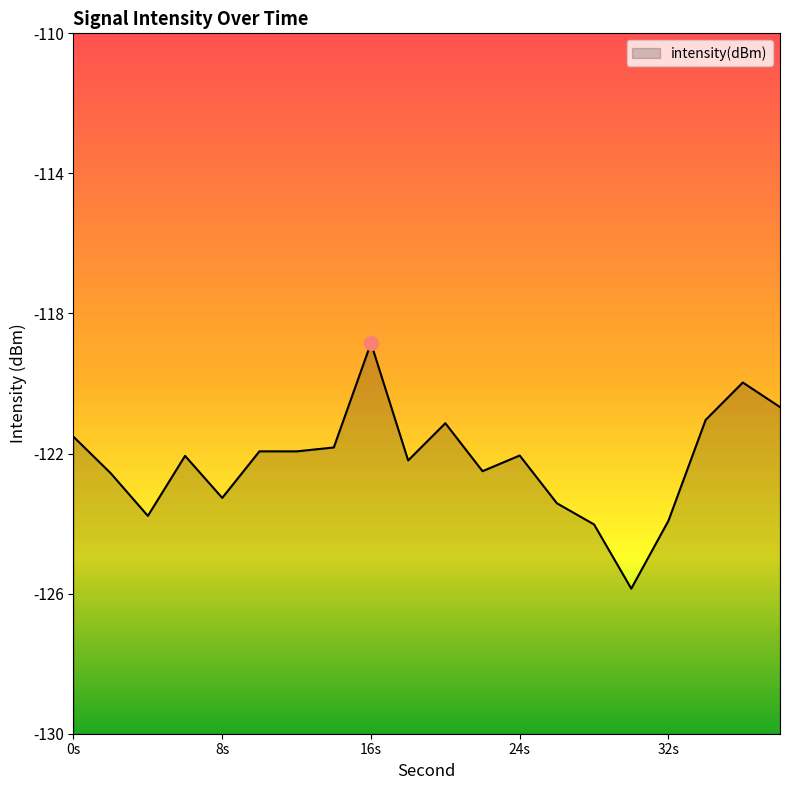

What is the approximate value at 0s?

-121.5